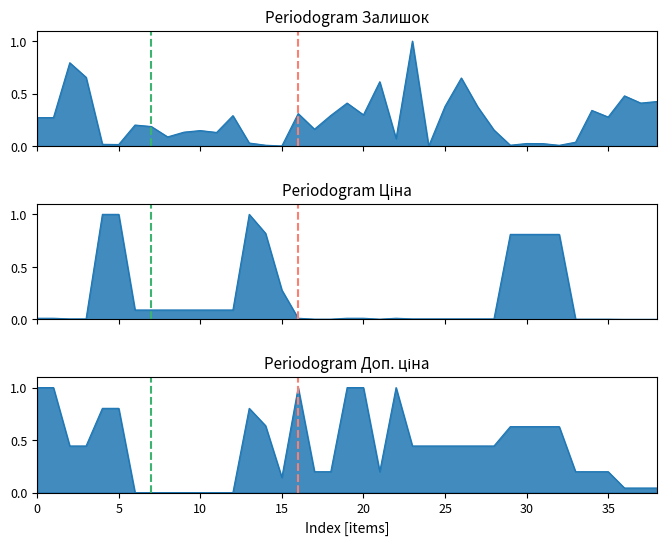

Which category has the lowest value in the Ціна series?

36